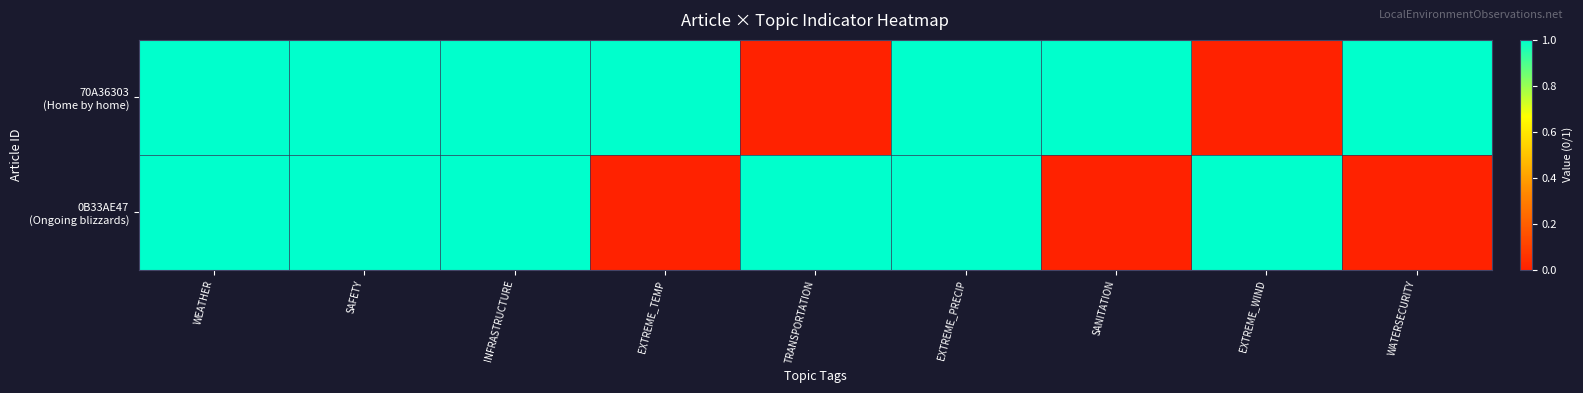

Rank the series by their average value, from highest to lowest.

70A36303 (Home by home), 0B33AE47 (Ongoing blizzards)